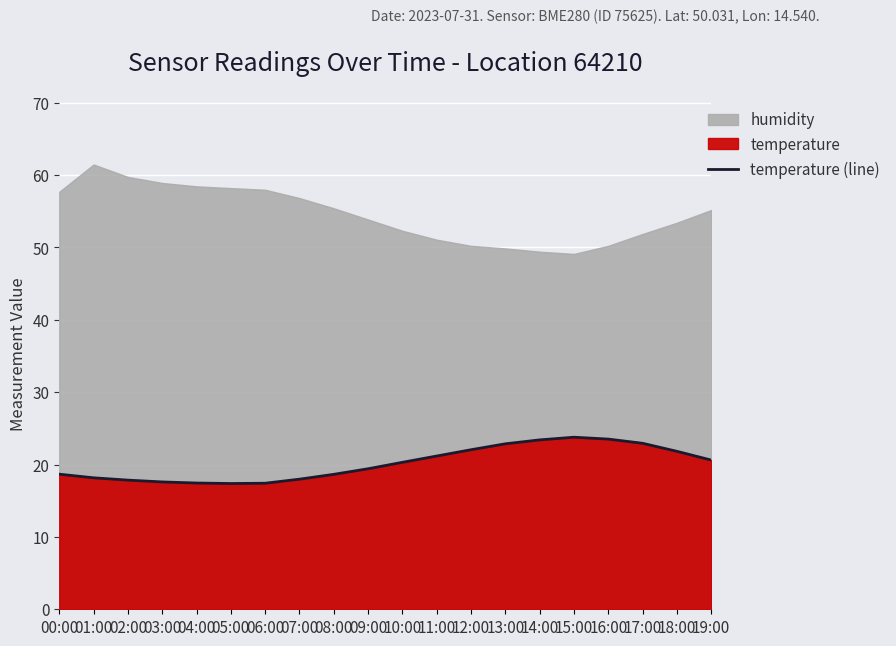

Which category has the highest value across all series?

15:00